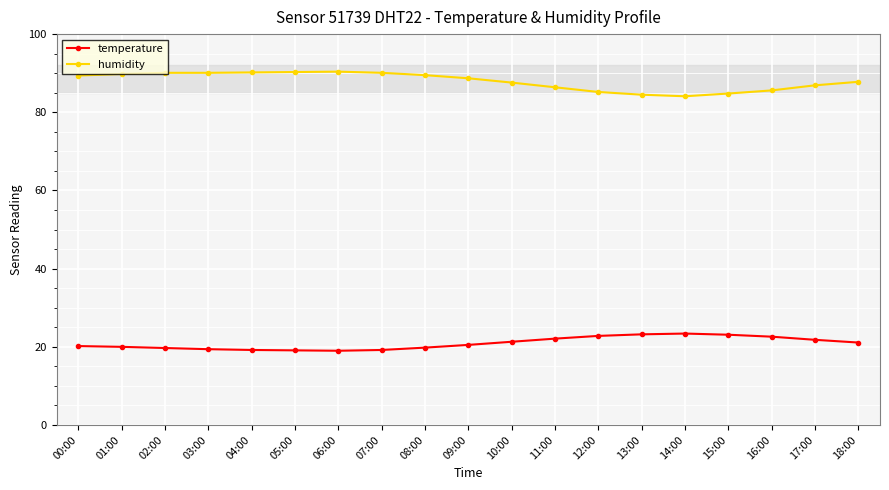

At 09:00, list the series in order from largest to smallest.

humidity, temperature